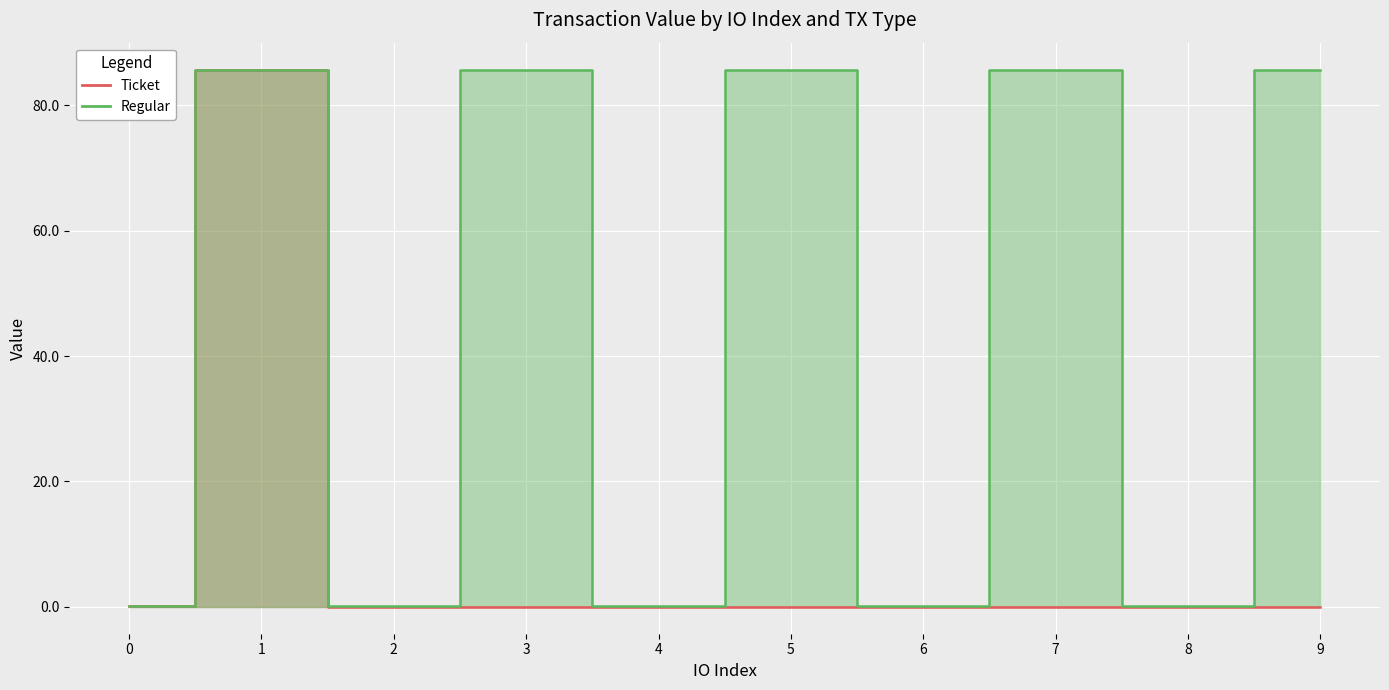

True or false: the data shows 142.9 at 1.

False